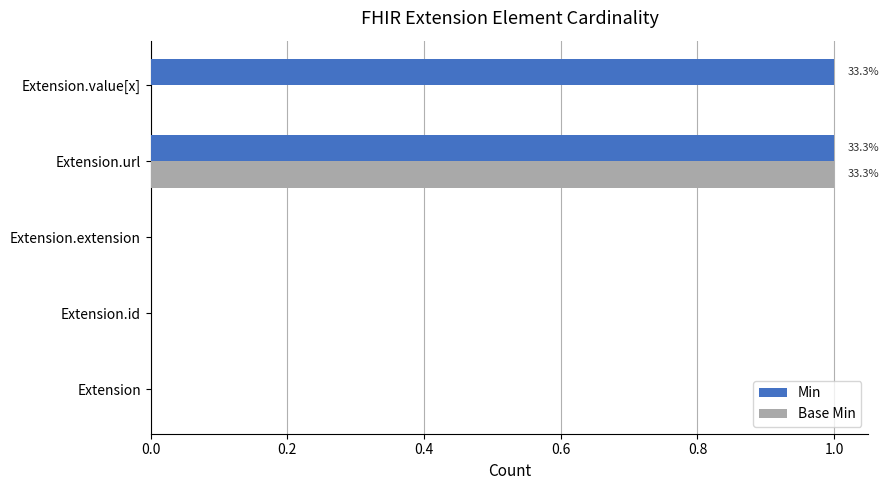

What are all the series names shown in the legend?

Min, Base Min